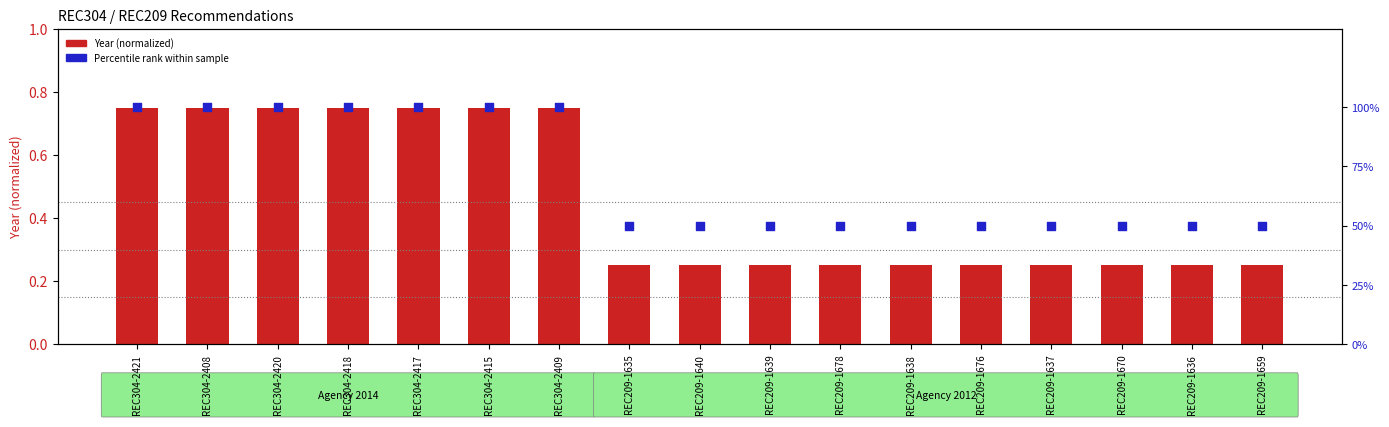

What is the total value across all series at REC209-1639?

50.2